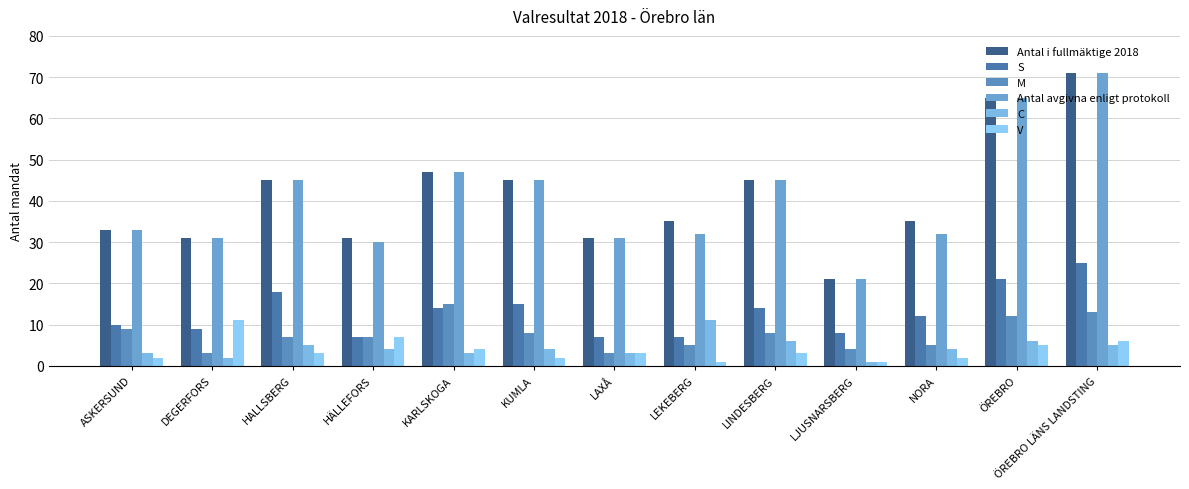

At which label does M first exceed 7?

ASKERSUND